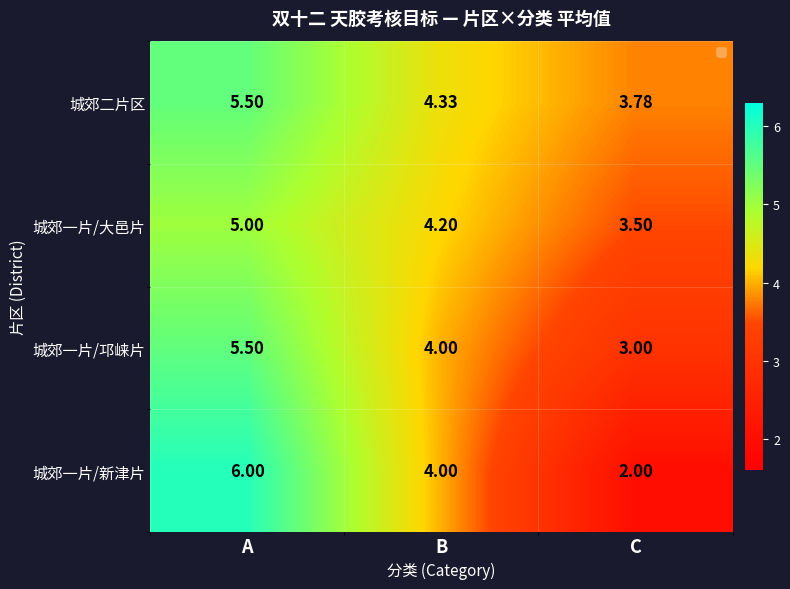

Count the number of data series in this chart.

4